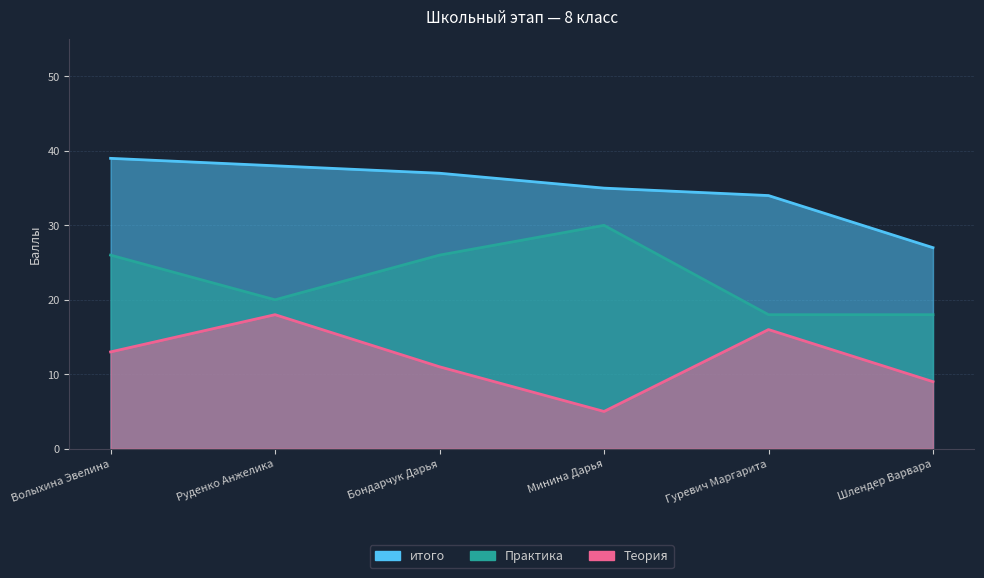

At which label does Практика reach its minimum?

Гуревич Маргарита